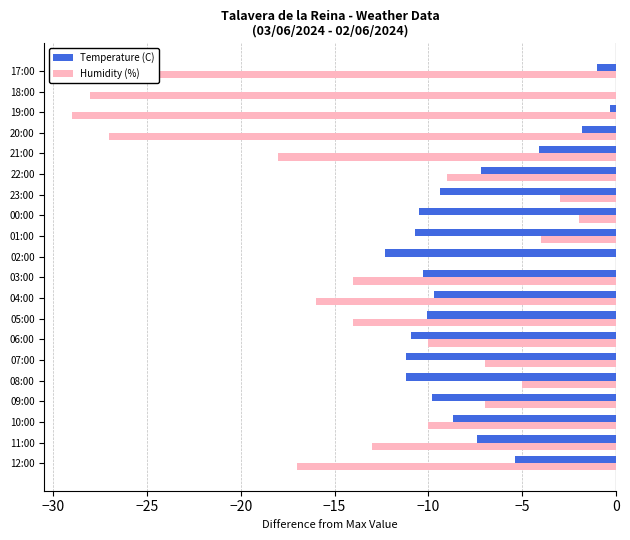

Count the number of data series in this chart.

2